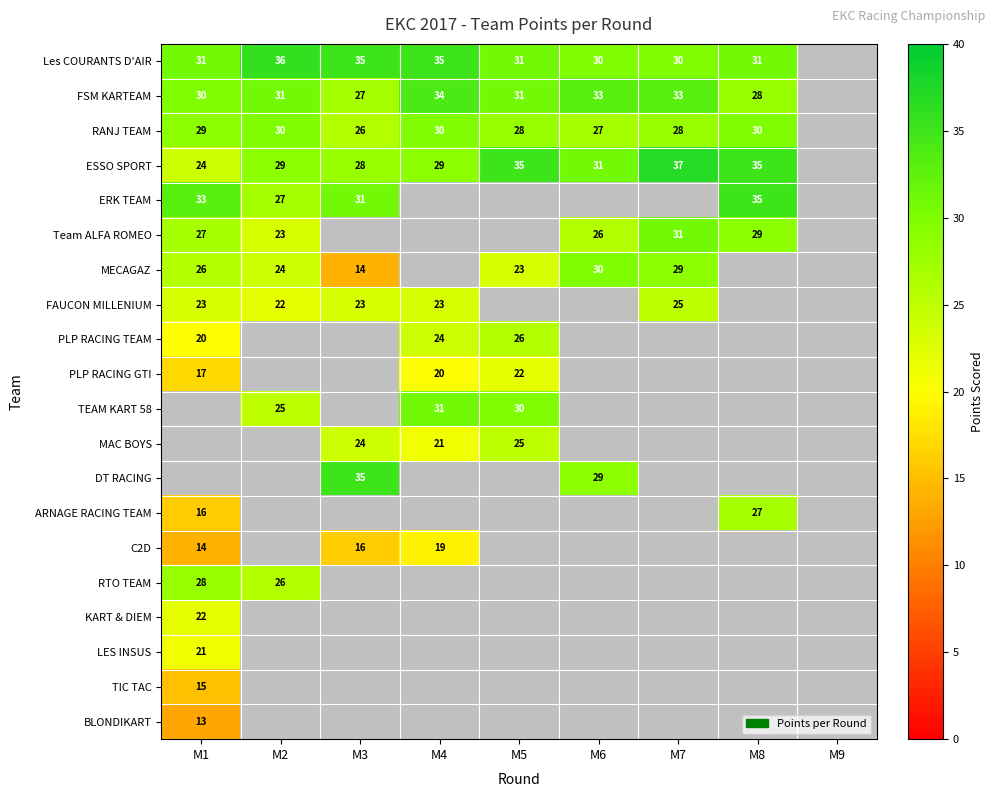

What is the total value across all series at M1?

389